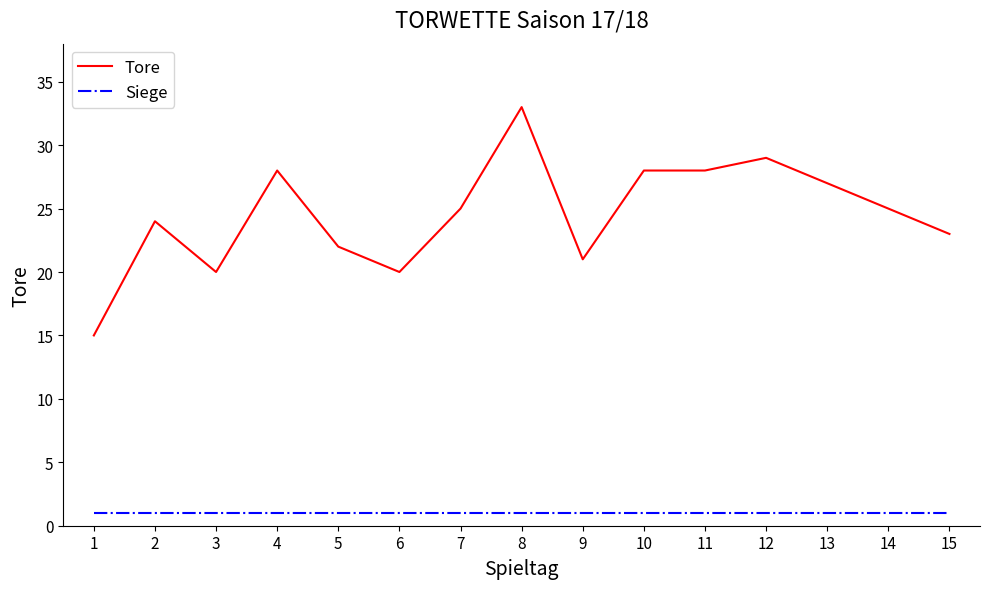

The value of Siege at 12 is 1. True or false?

True